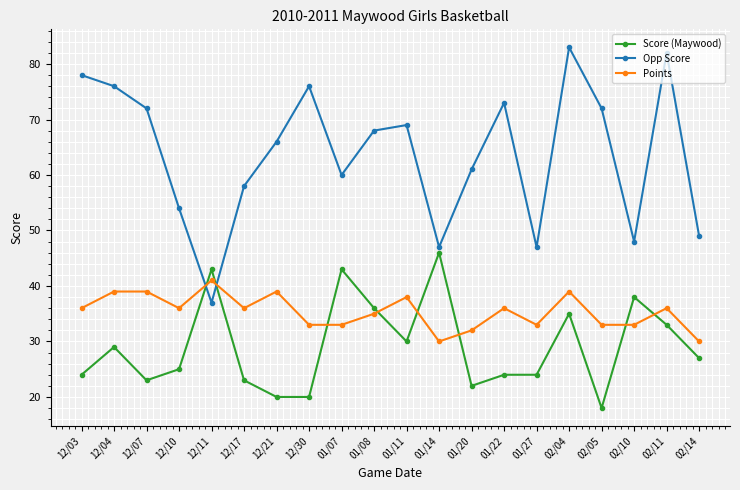

How many categories are shown in the chart?

20